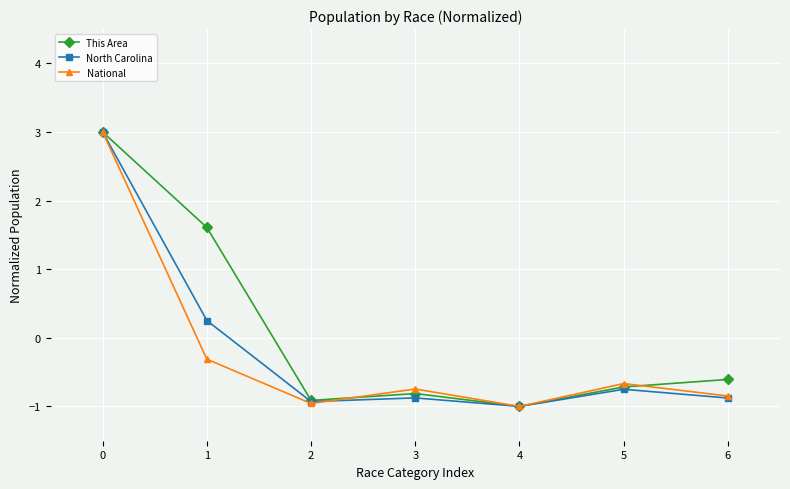

The North Carolina series shows -1.5 at 4. True or false?

False